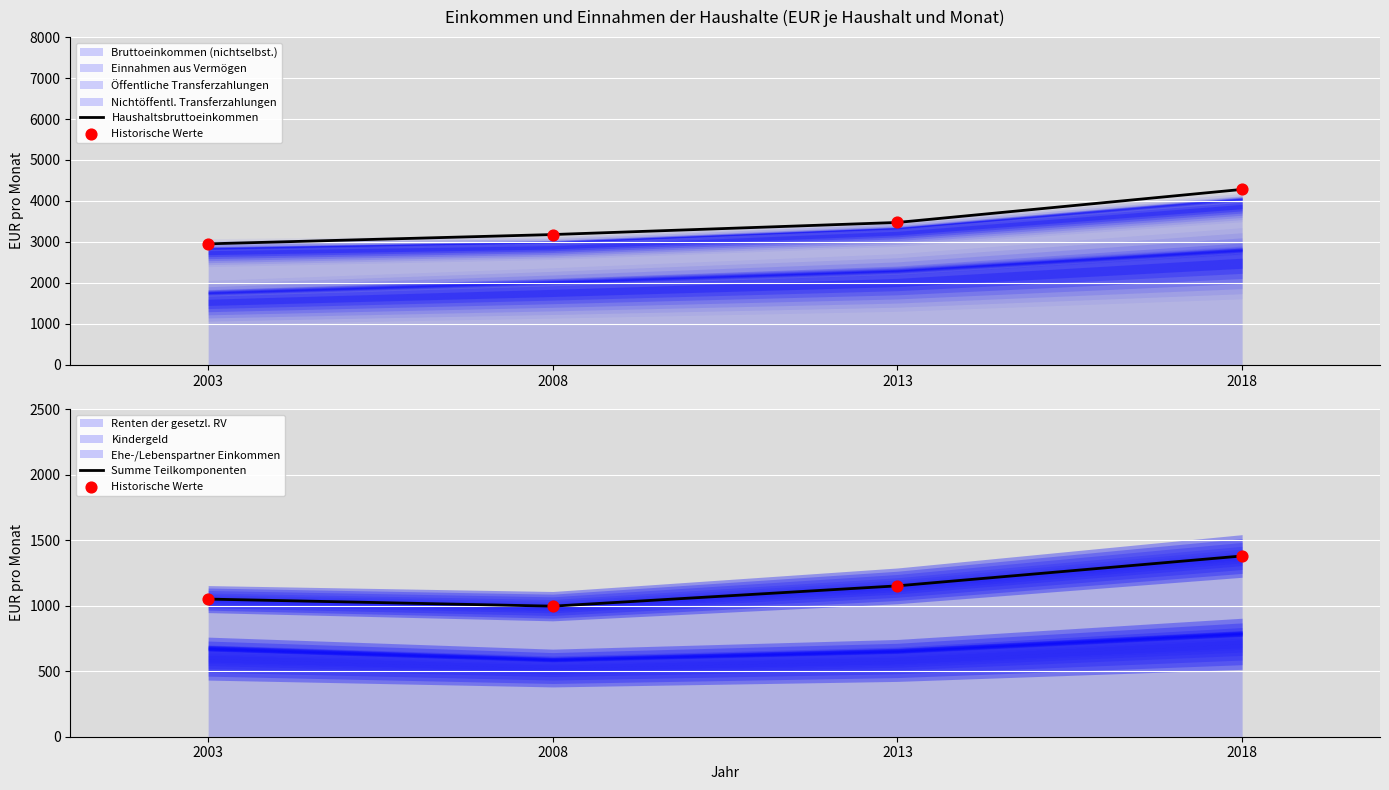

Which series has the largest total across all categories?

Haushaltsbruttoeinkommen